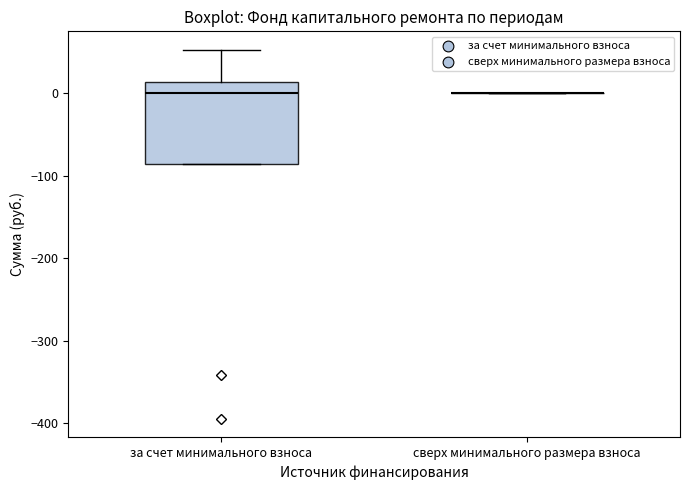

Reading left to right, read every box against the y-axis: the position of its median line, the range the box covers, and the ends of its whiskers. The values are not printed on the chart, so give them approximately, as read against the axis.

за счет минимального взноса: median 0, box -90 to 10, whiskers -90 to 50
сверх минимального размера взноса: box collapsed to a line at 0, whiskers 0 to 0